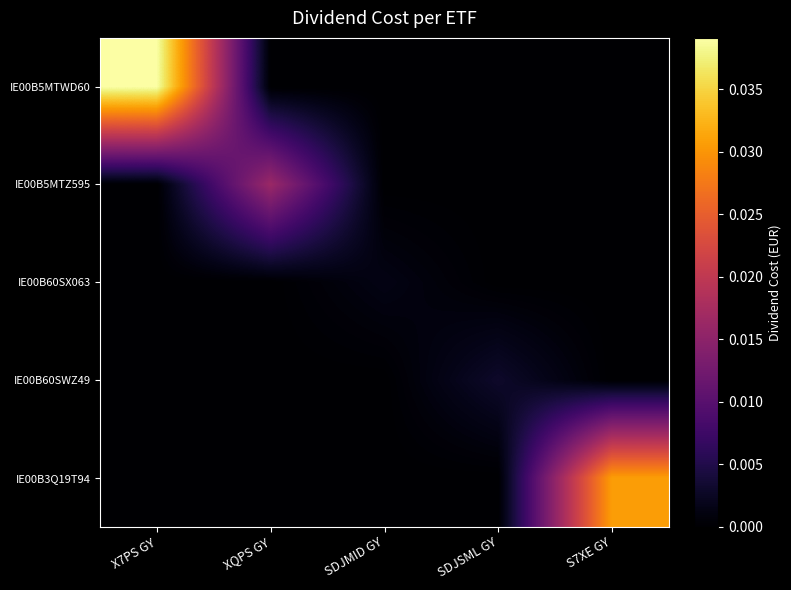

How many series are shown in this chart?

5